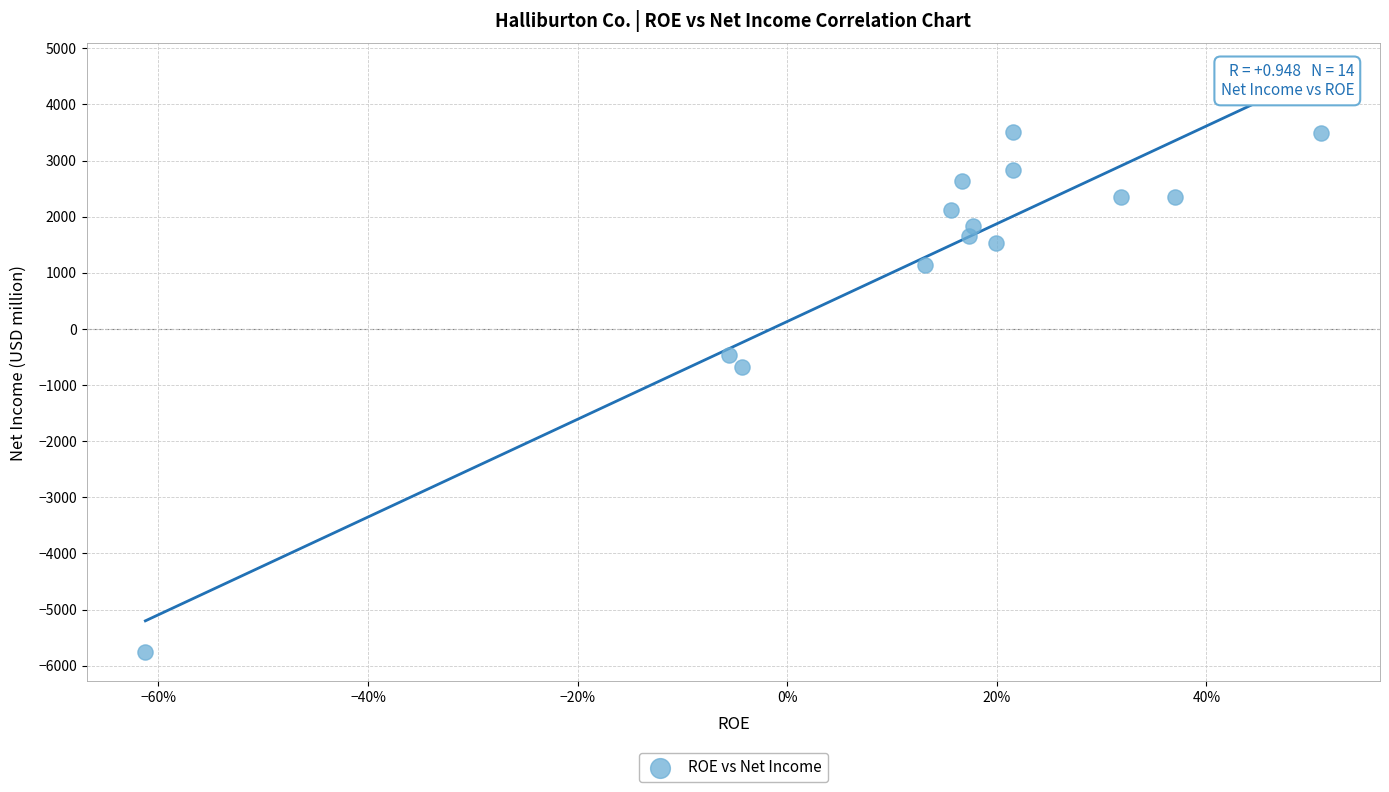

What Y value in the scatter plot is closest to -1131?

-671